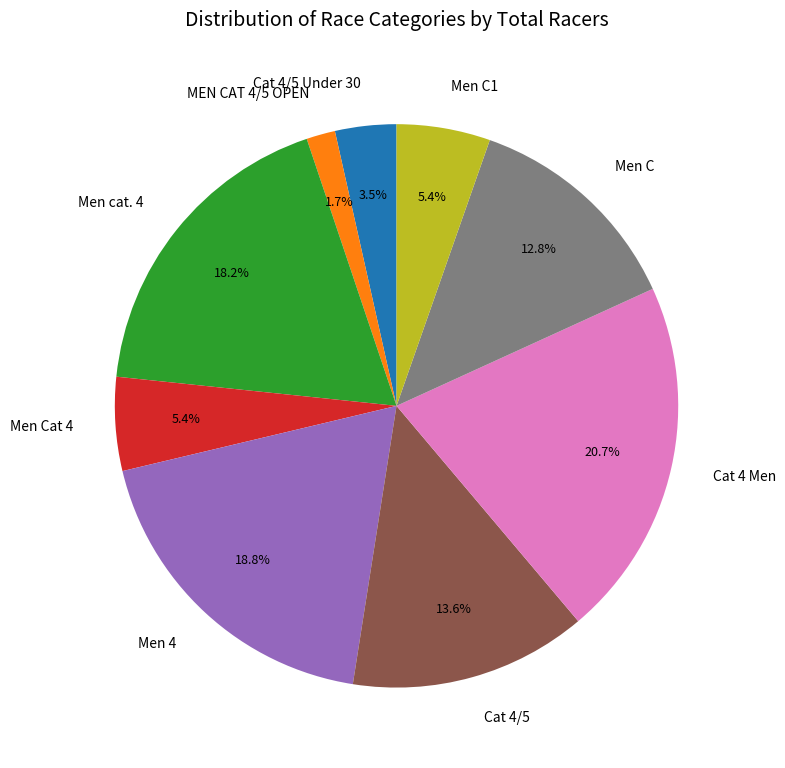

Which category has the biggest portion of the pie?

Cat 4 Men